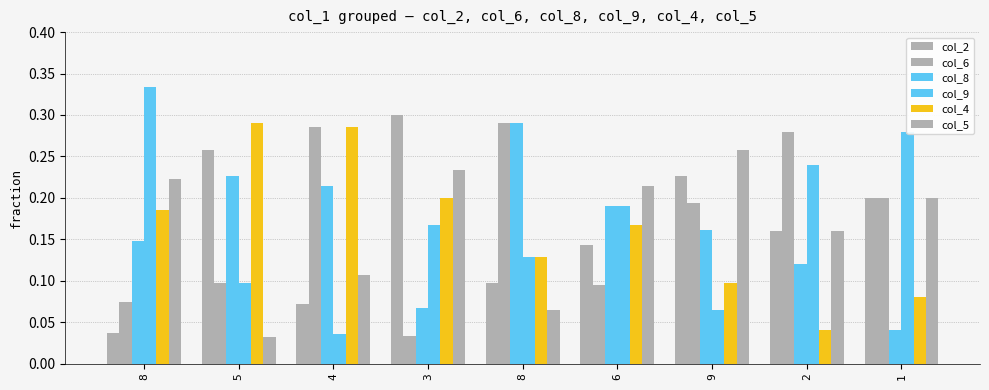

Does the chart contain any negative values?

No